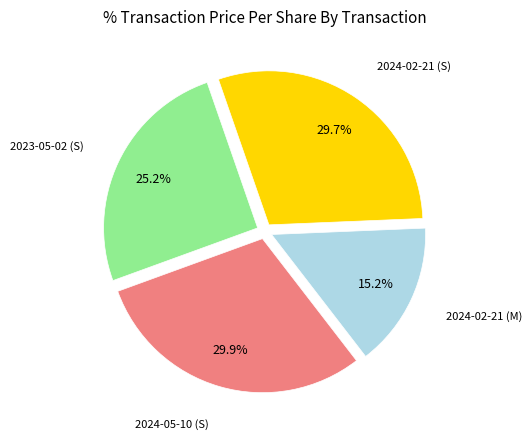

What is the smallest slice in the pie chart?

2024-02-21 (M)